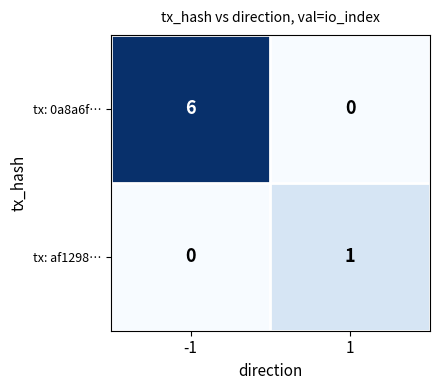

List the labels in order of tx: af1298… value, smallest first.

-1, 1